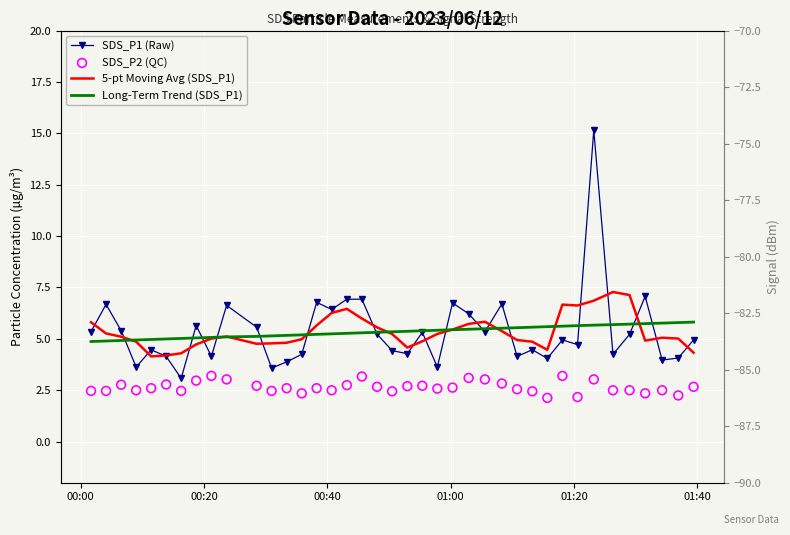

Which series has the largest total across all categories?

Long-Term Trend (SDS_P1)